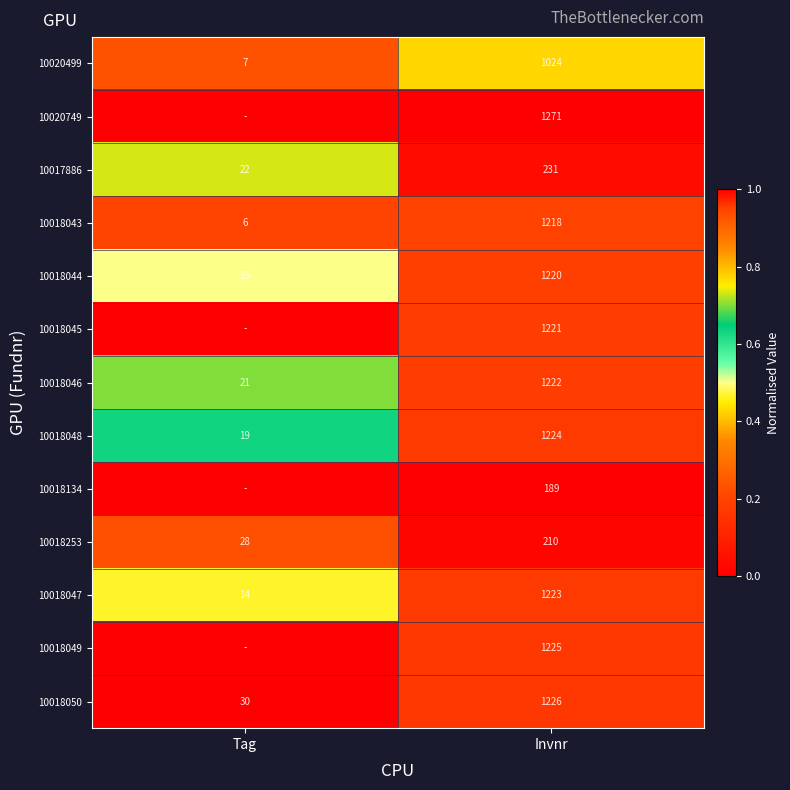

What is the difference between the highest and lowest values at Invnr?

1082